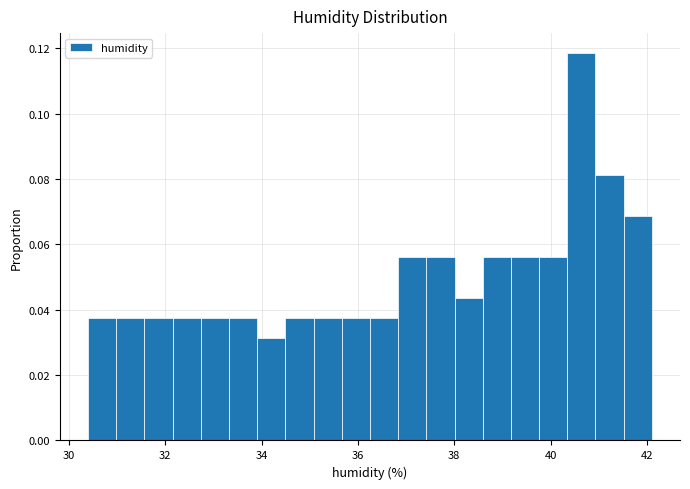

Read against the x-axis, roughly where is the centre of the tallest bar?

40.6